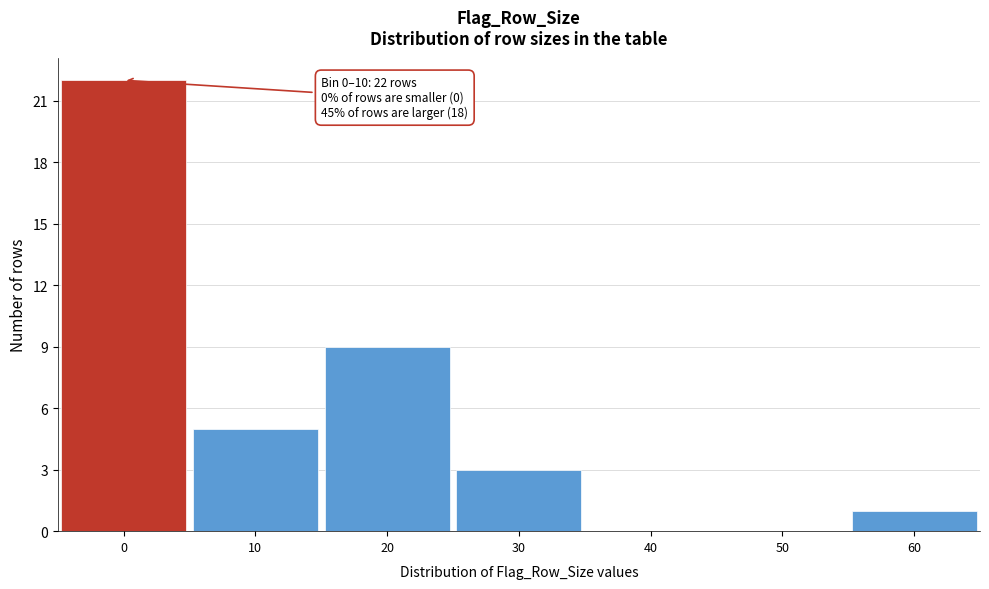

Reading right to left, extract all data points from this chart.

60=1	50=0	40=0	30=3	20=9	10=5	0=22